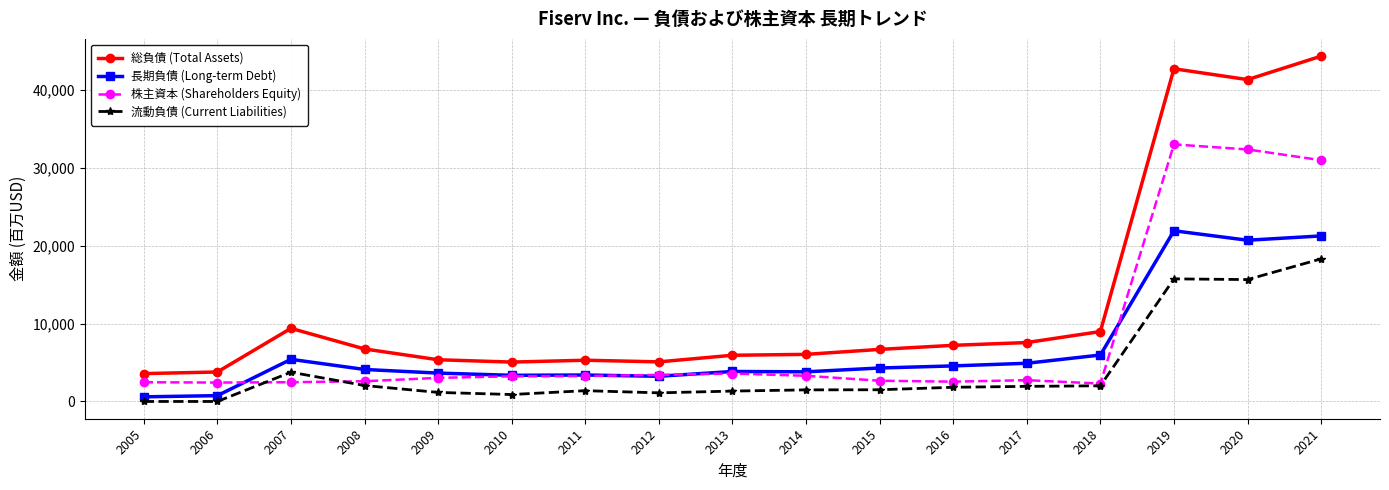

Between 2007 and 2012, which series saw the biggest shift?

総負債 (Total Assets)